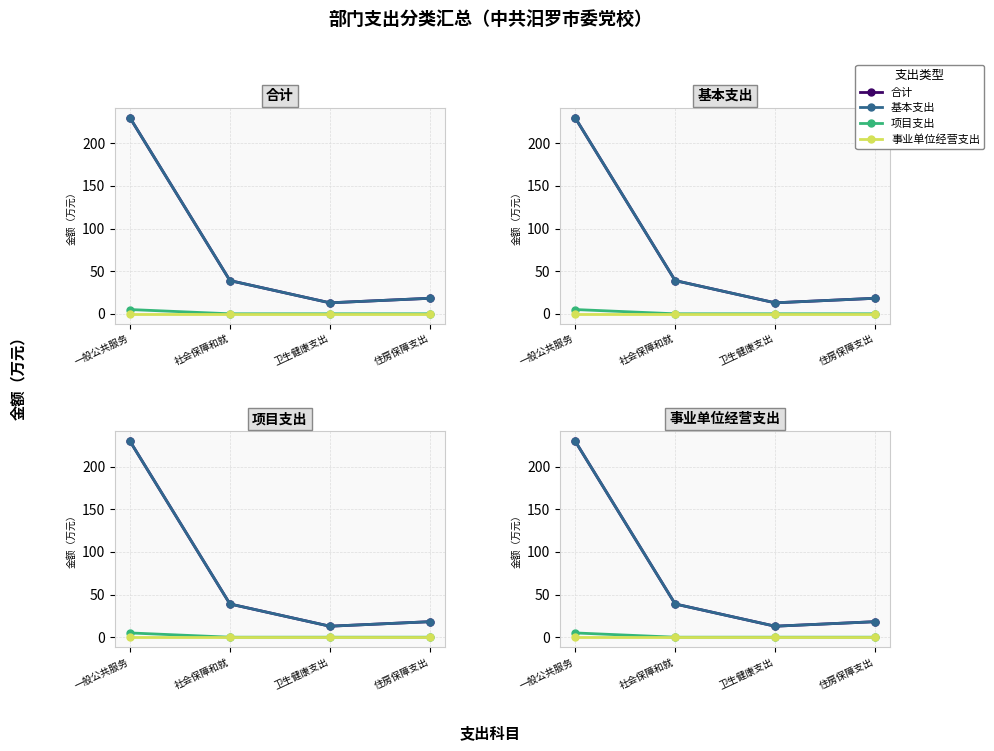

True or false: 事业单位经营支出 has more than 1 interior local peaks.

False